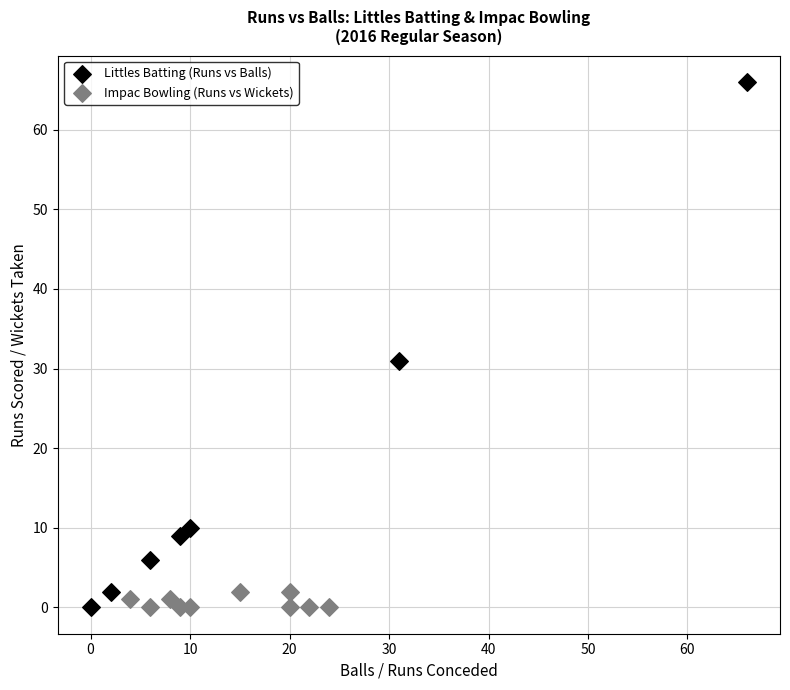

Which series has the largest Y range (max minus min)?

Littles Batting (Runs vs Balls)